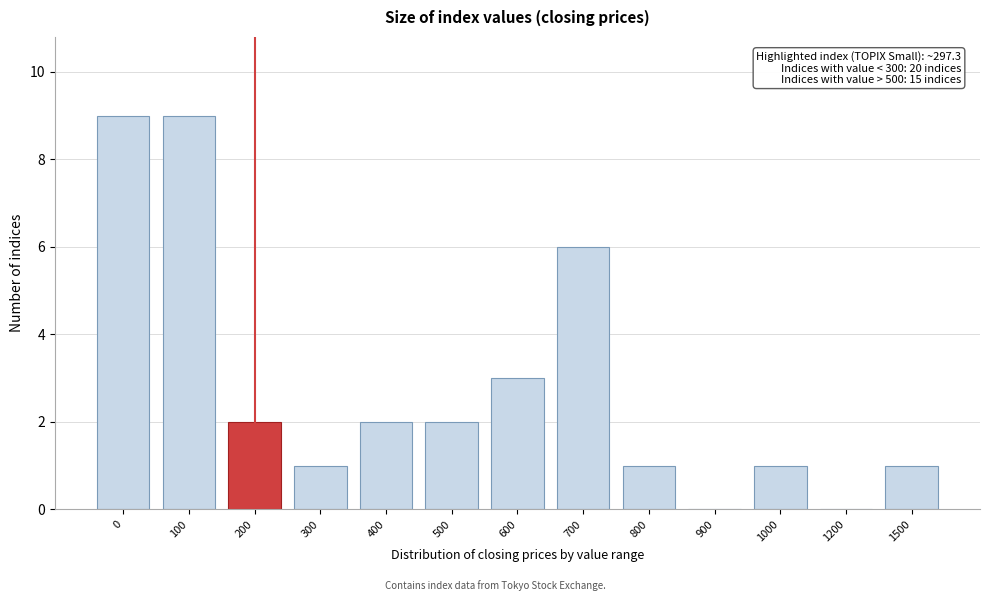

Reading right to left, extract all data points from this chart.

1500=1	1200=0	1000=1	900=0	800=1	700=6	600=3	500=2	400=2	300=1	200=2	100=9	0=9